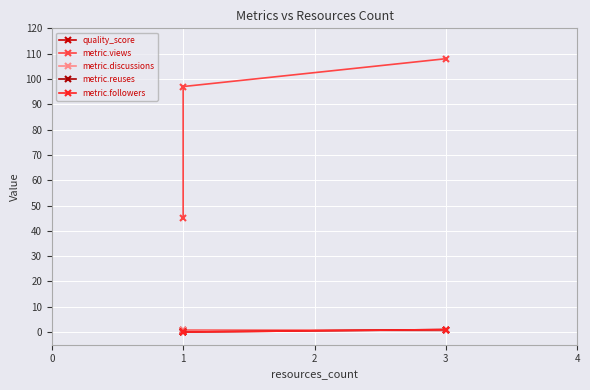

Reading left to right, transcribe all the data shown in this chart.

quality_score: 0.6	0.8	0.7
metric.views: 45.0	97.0	108.0
metric.discussions: 0.0	1.0	1.0
metric.reuses: 0.0	0.0	1.0
metric.followers: 0.0	0.0	1.0